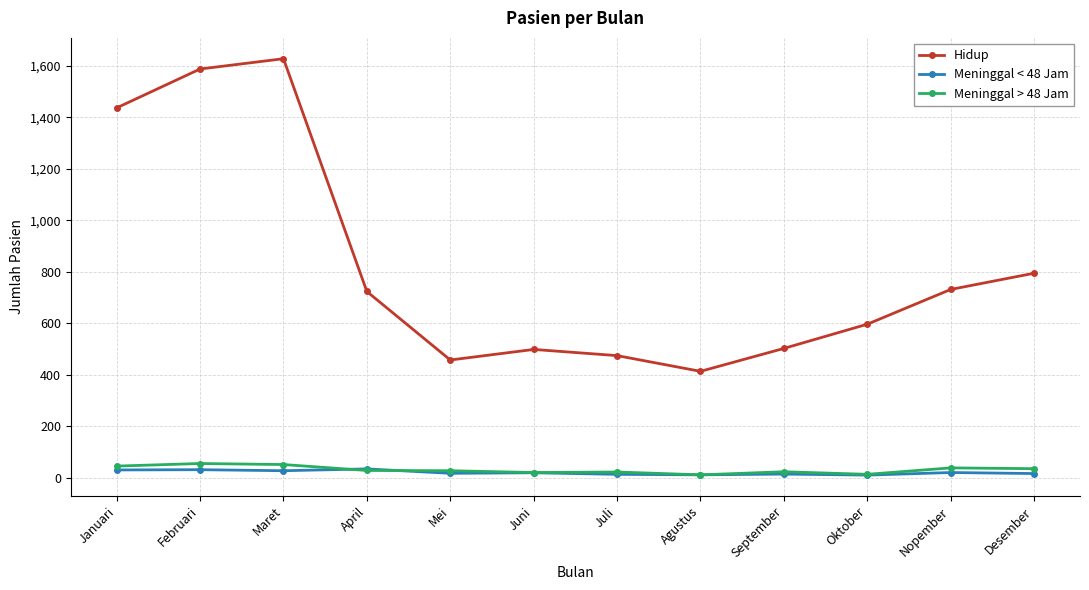

At which label is Hidup closest to 1020?

Desember